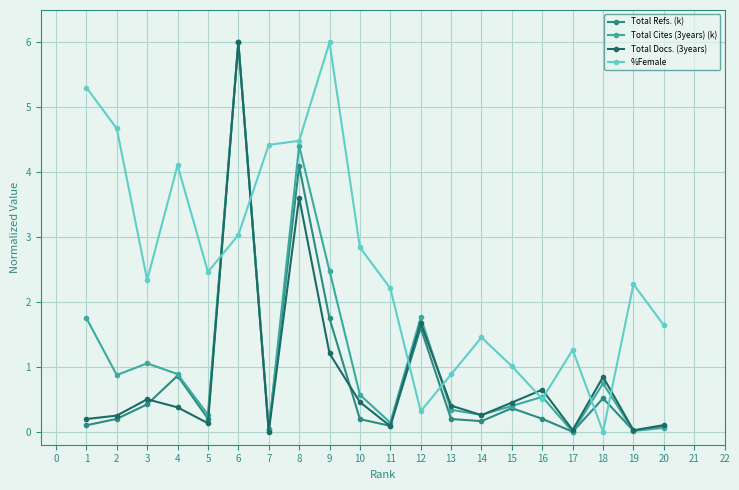

What is the highest value of the Total Refs. (k) series?

6.0